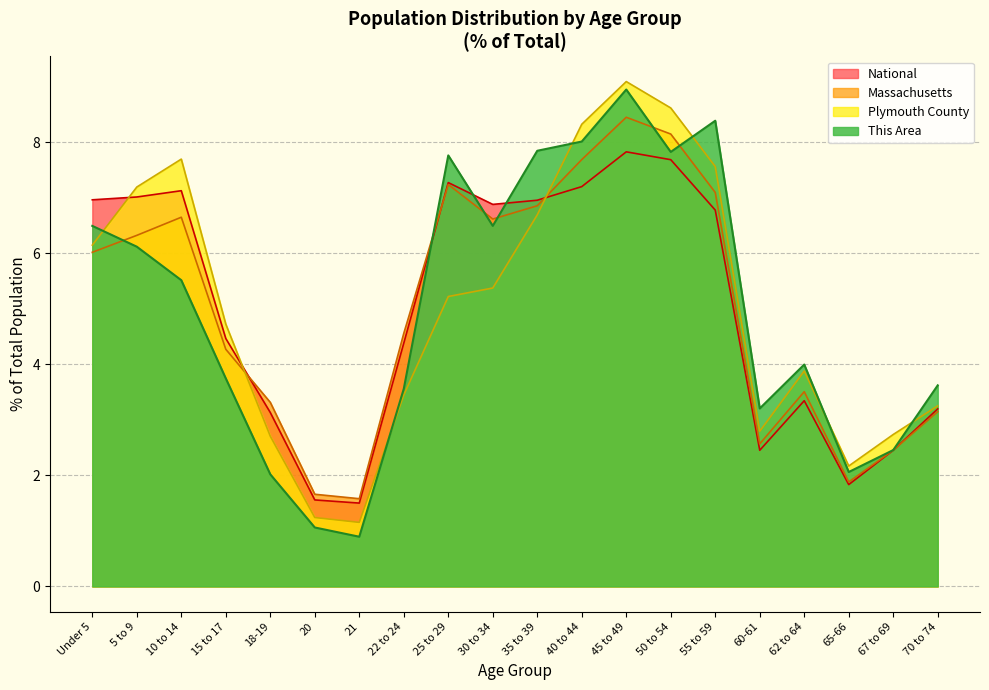

True or false: Massachusetts has more than 0 points higher than both neighbors.

True